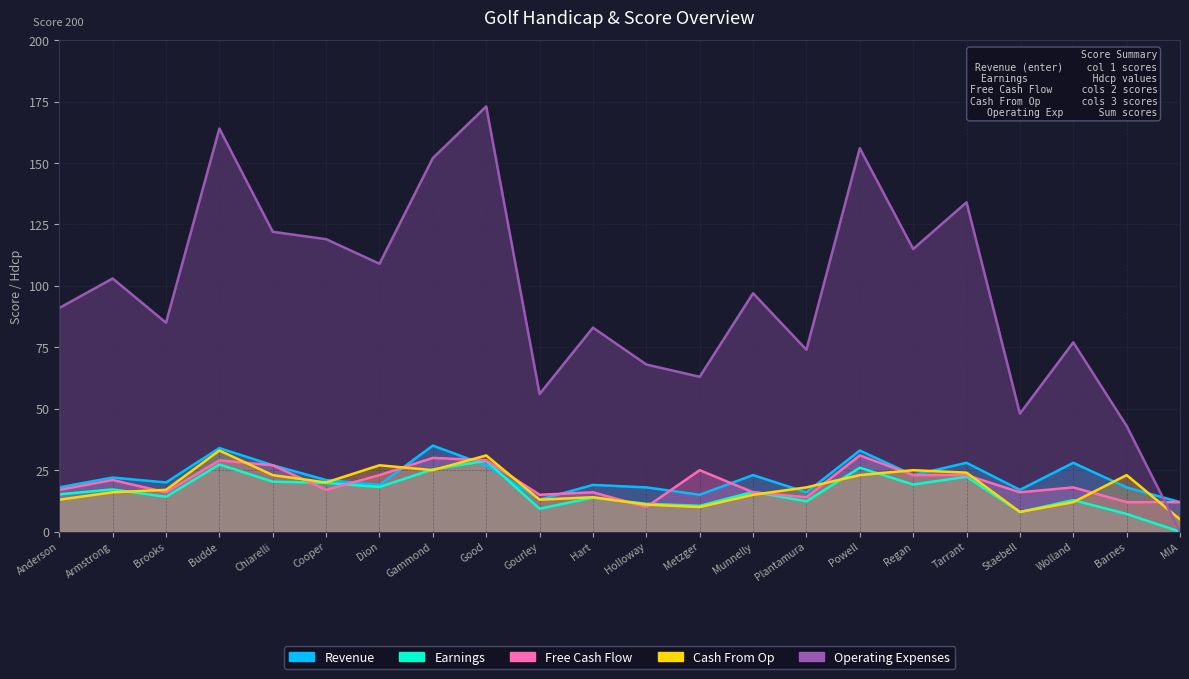

What is the difference between the maximum and second lowest values in the Earnings series?

21.7